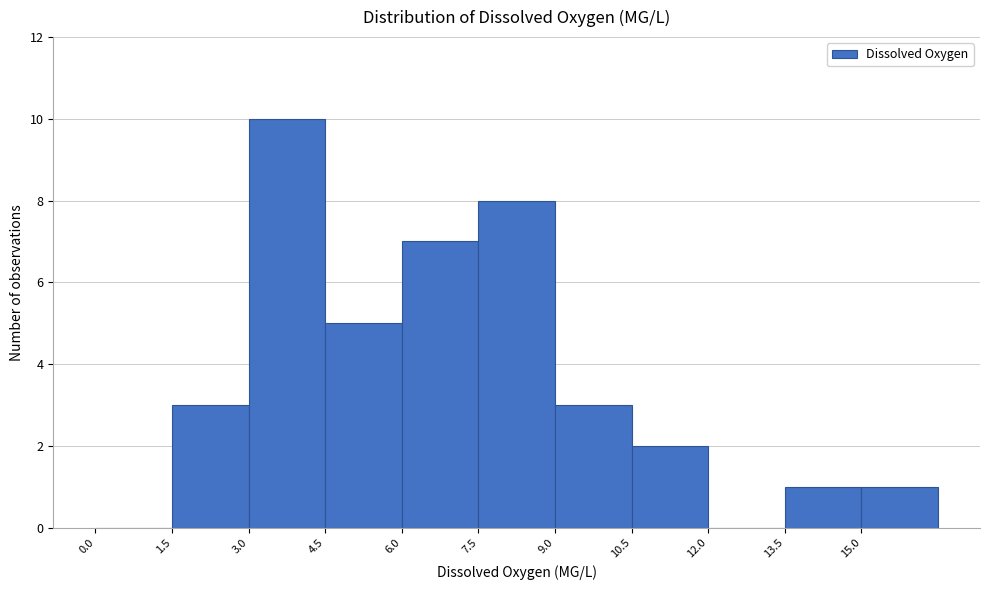

Reading left to right, transcribe this chart: for each bar, give the range it covers on the x-axis and its height. Neither the bar edges nor the heights are printed on the chart, so give them approximately, as read against the axes.

0.0 to 1.5: 0
1.5 to 3.0: 3
3.0 to 4.5: 10
4.5 to 6.0: 5
6.0 to 7.5: 7
7.5 to 9.0: 8
9.0 to 10.5: 3
10.5 to 12.0: 2
12.0 to 13.5: 0
13.5 to 15.0: 1
15.0 to 16.5: 1